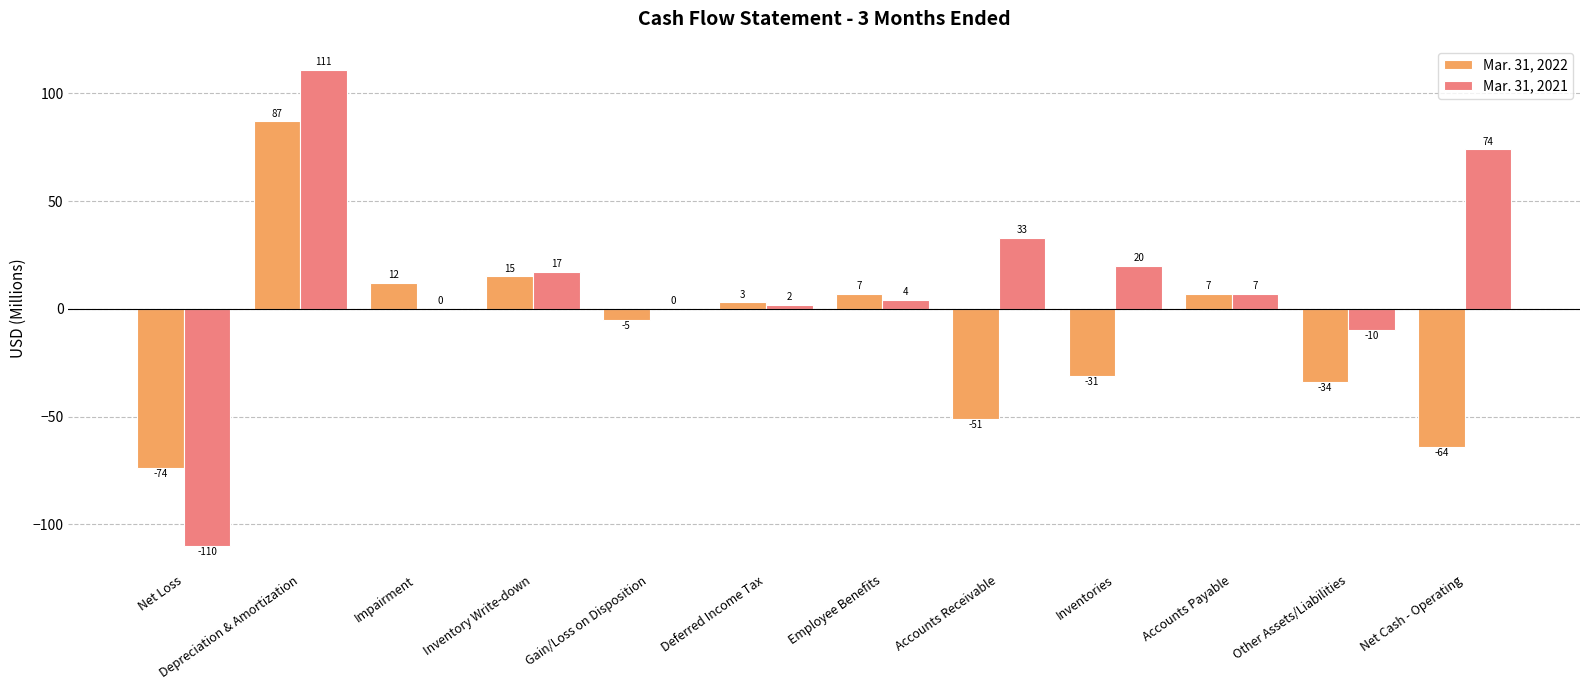

What is the highest value of the Mar. 31, 2021 series?

111